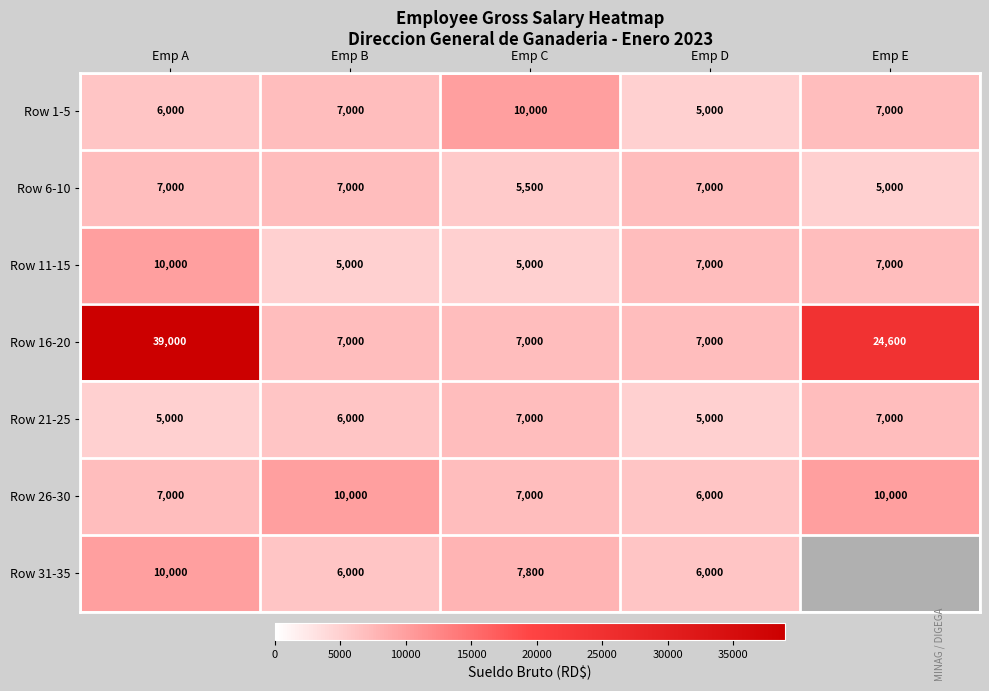

Which label corresponds to the largest value in the chart?

Emp A